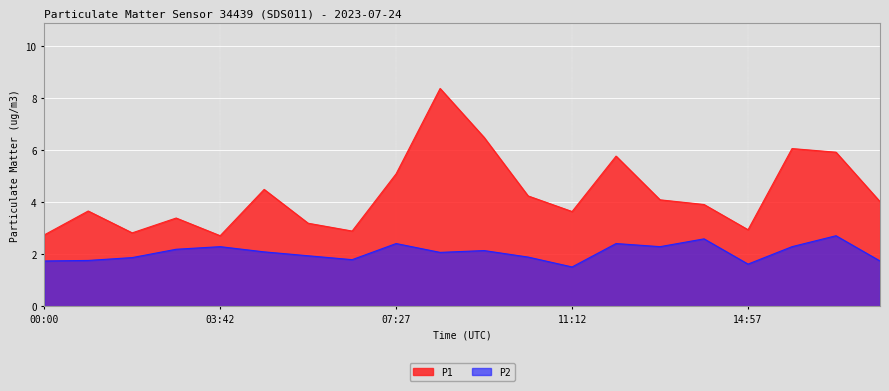

Which label corresponds to the smallest value in the chart?

11:12